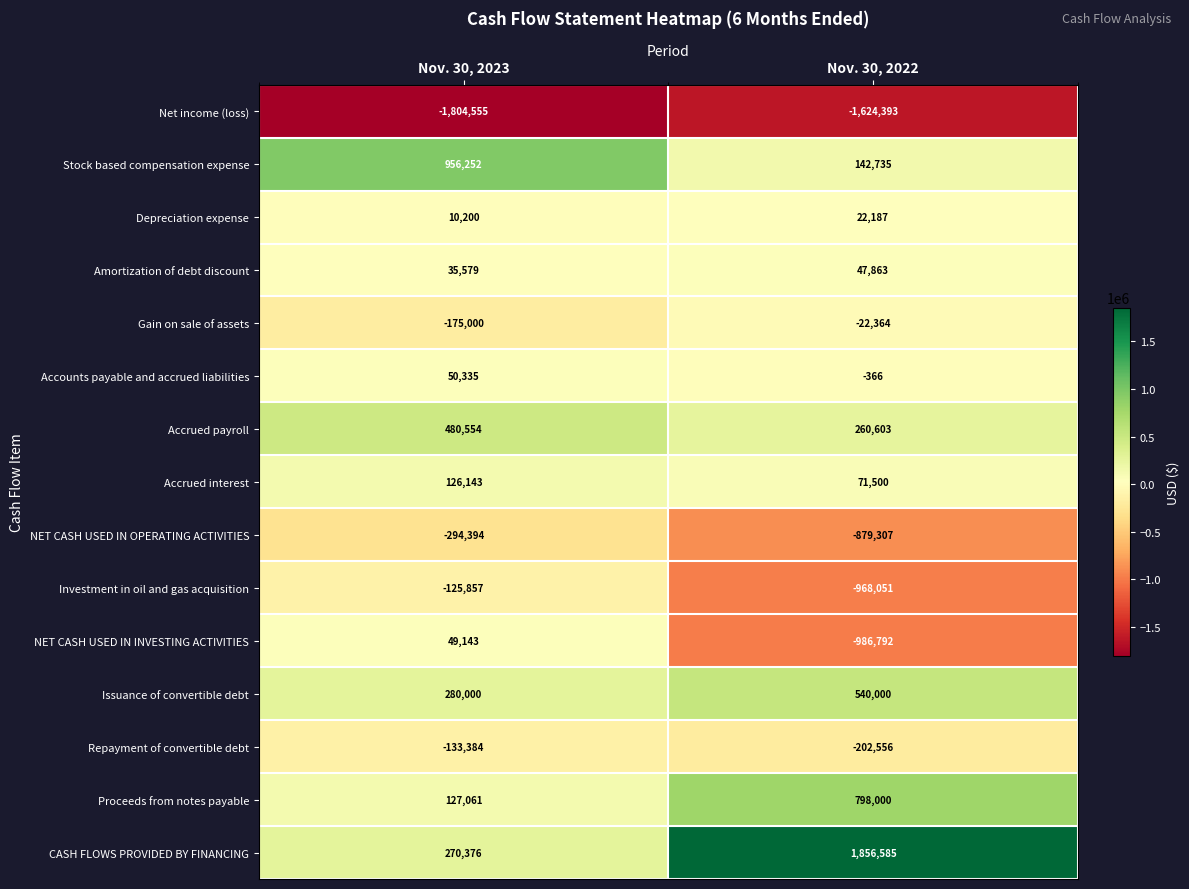

What is the difference between the highest and lowest values at Nov. 30, 2023?

2760807